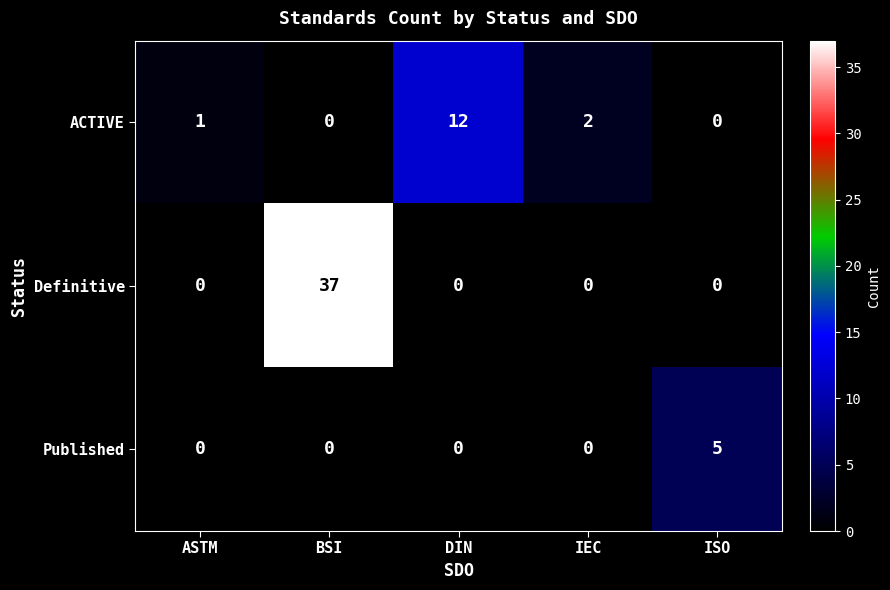

The value of ACTIVE at ISO is 0. True or false?

True